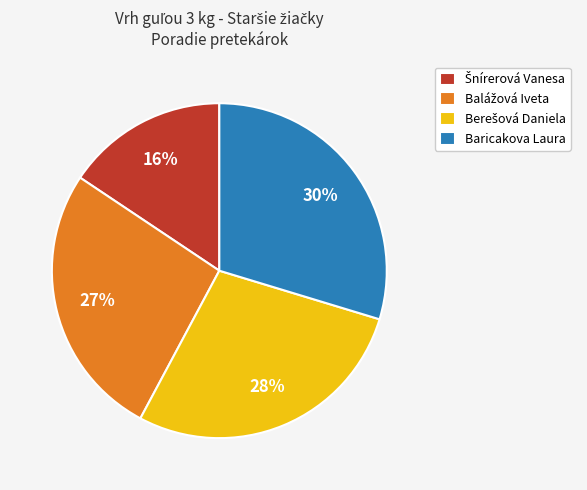

Which slice is the largest?

Baricakova Laura